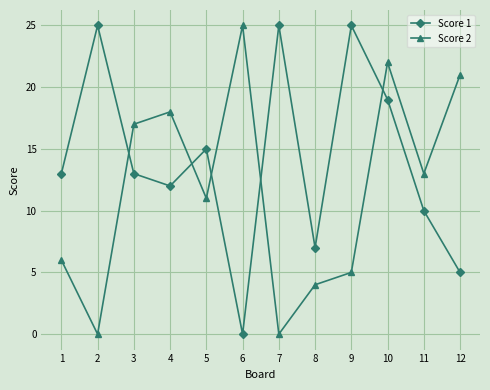

At which label does Score 2 reach its peak?

6